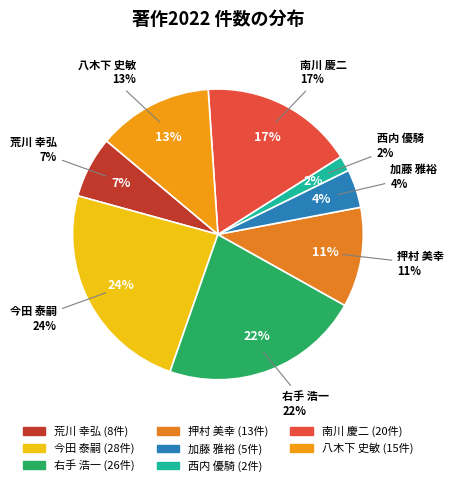

Which has a higher value, 荒川 幸弘 or 右手 浩一?

右手 浩一